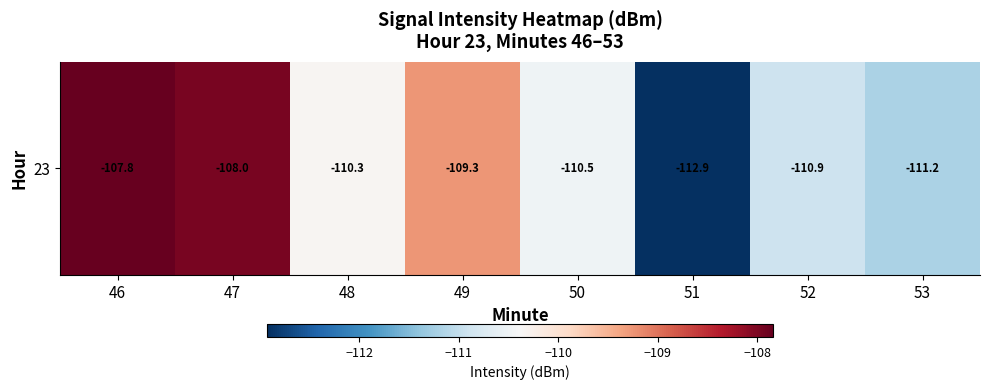

Rank the categories by value from highest to lowest.

46, 47, 49, 48, 50, 52, 53, 51